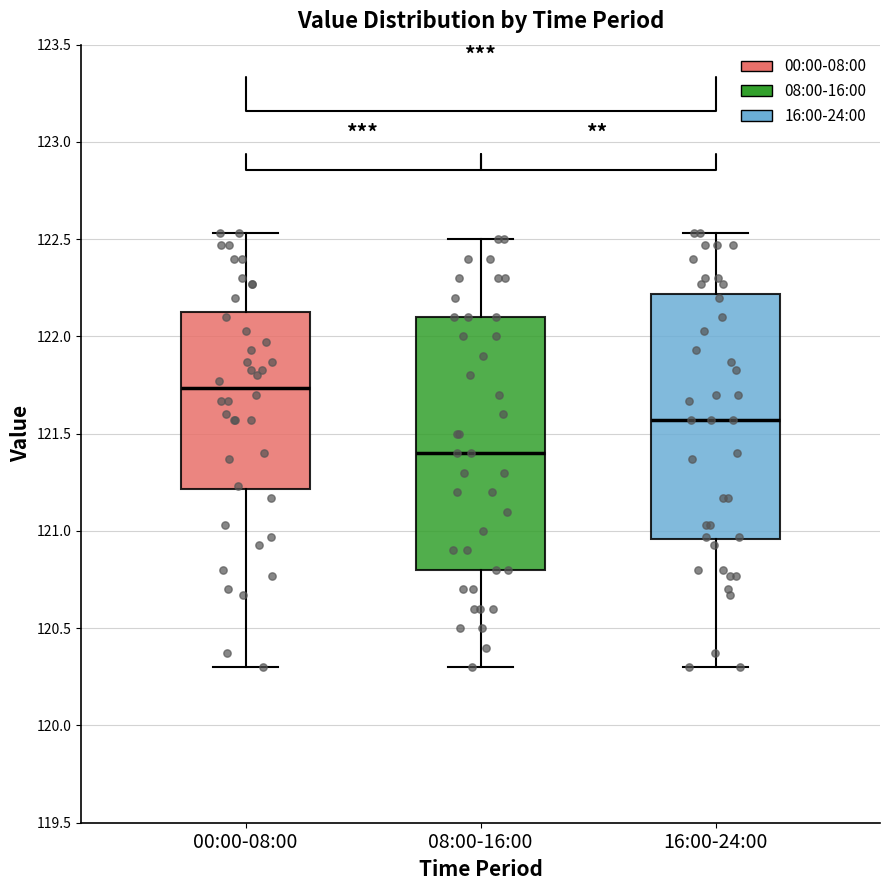

Where is the upper edge of the box for 16:00-24:00 on the y-axis? The values are not printed on the chart, so give them approximately, as read against the axis.

122.20